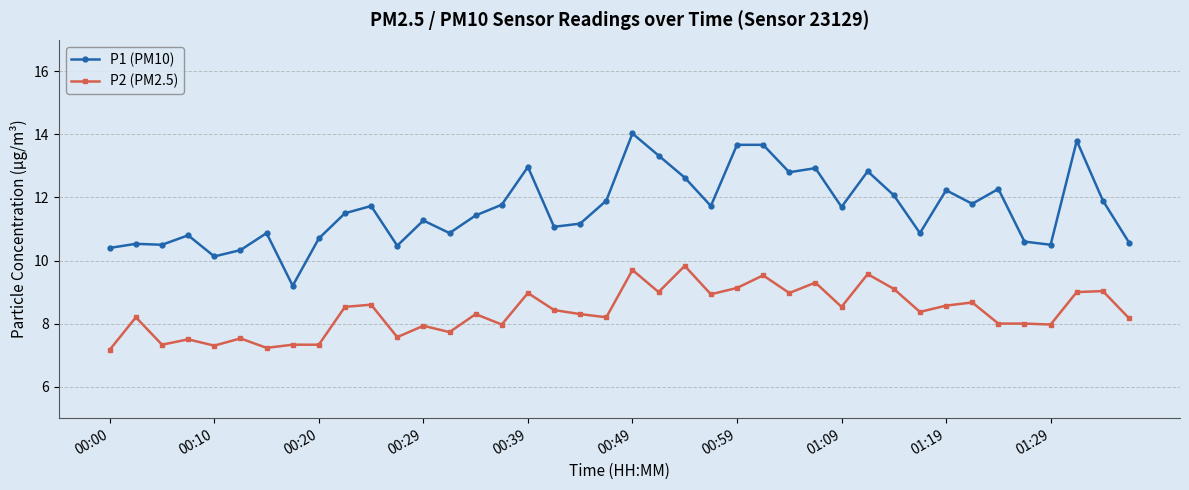

How many series are shown in this chart?

2